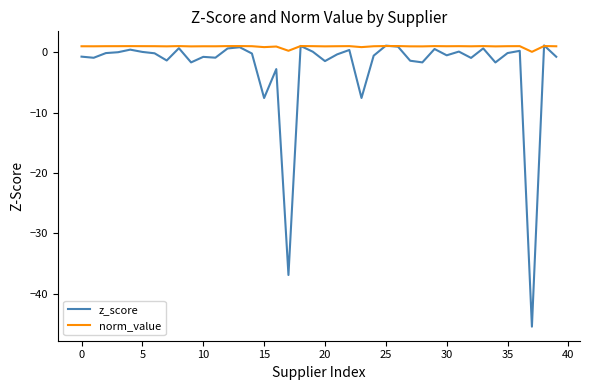

In norm_value, how many points are lower than both neighbors (excluding endpoints)?

13